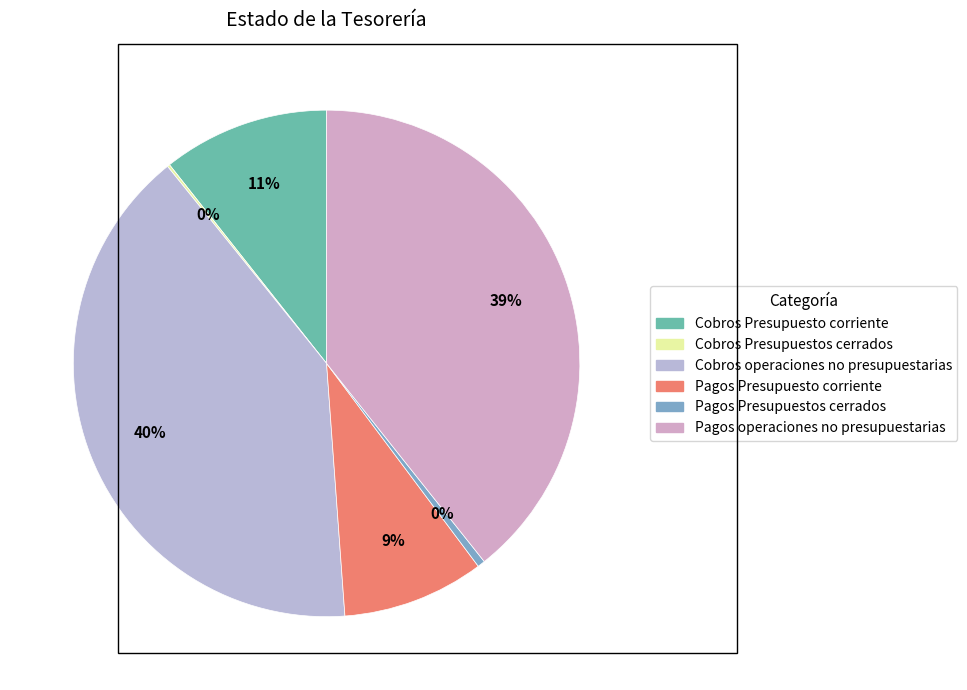

How many segments does this pie chart have?

6